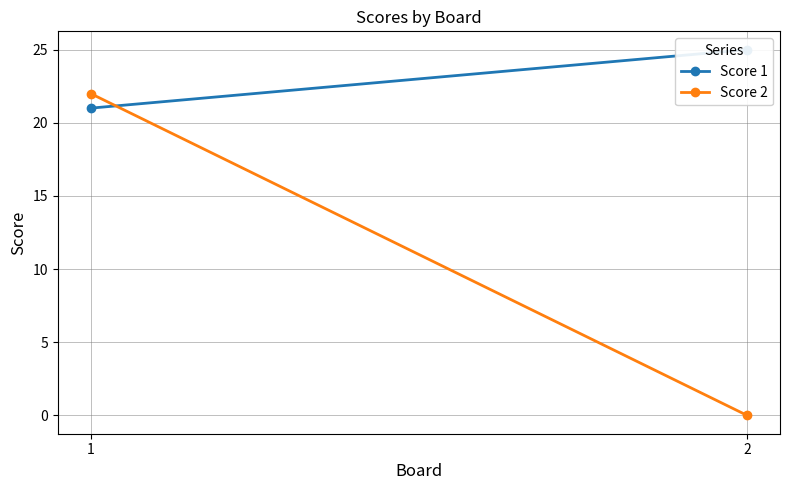

At which category is the sum across all series the highest?

1